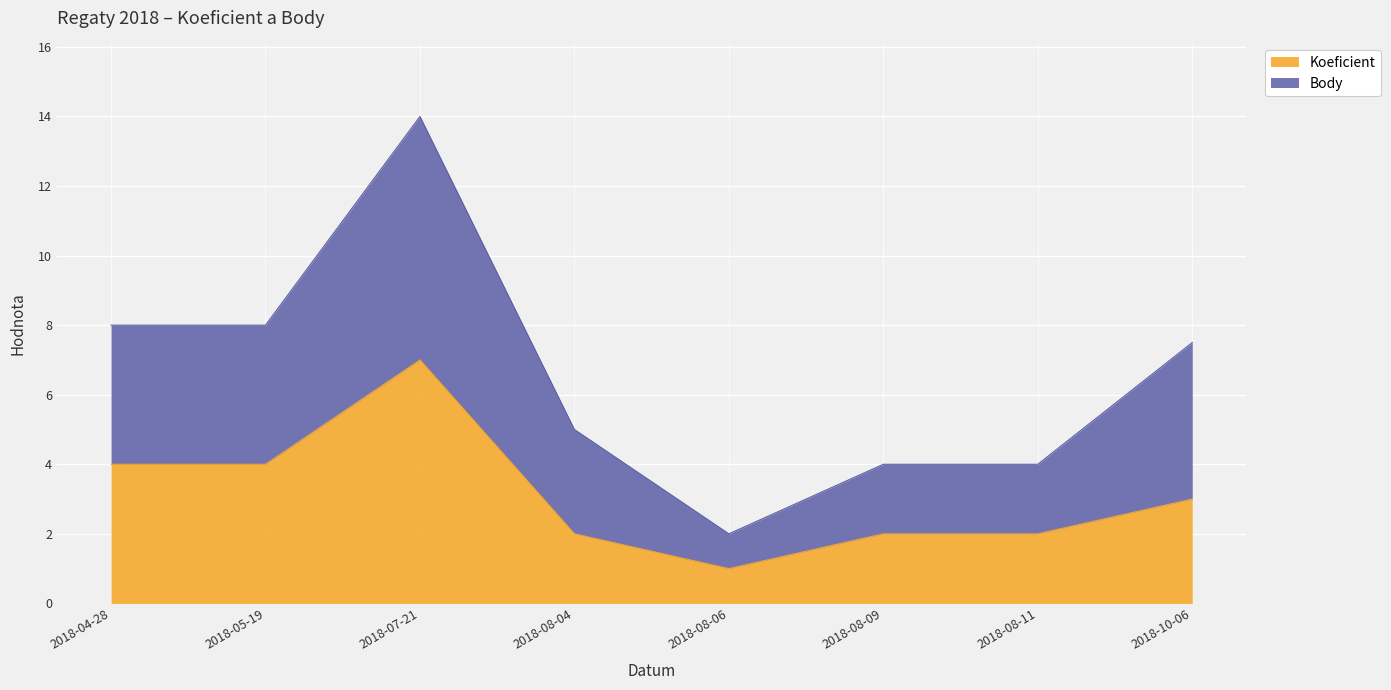

Between 2018-08-04 and 2018-10-06, which is larger?

2018-10-06